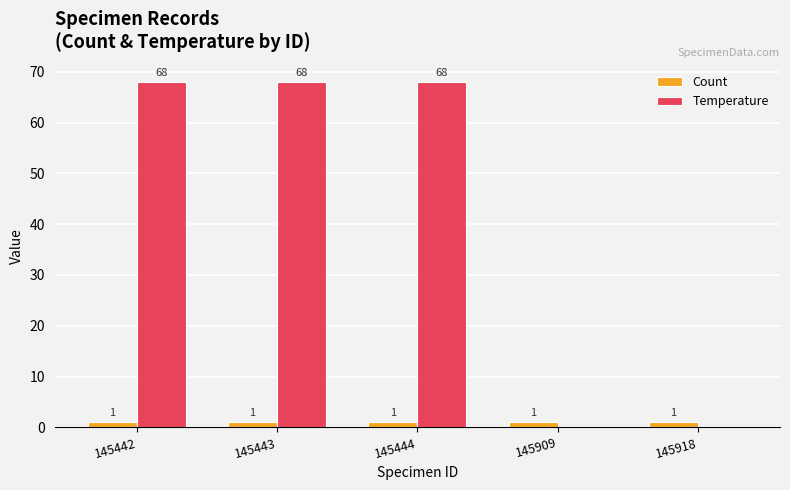

How many values in Temperature are above zero?

3